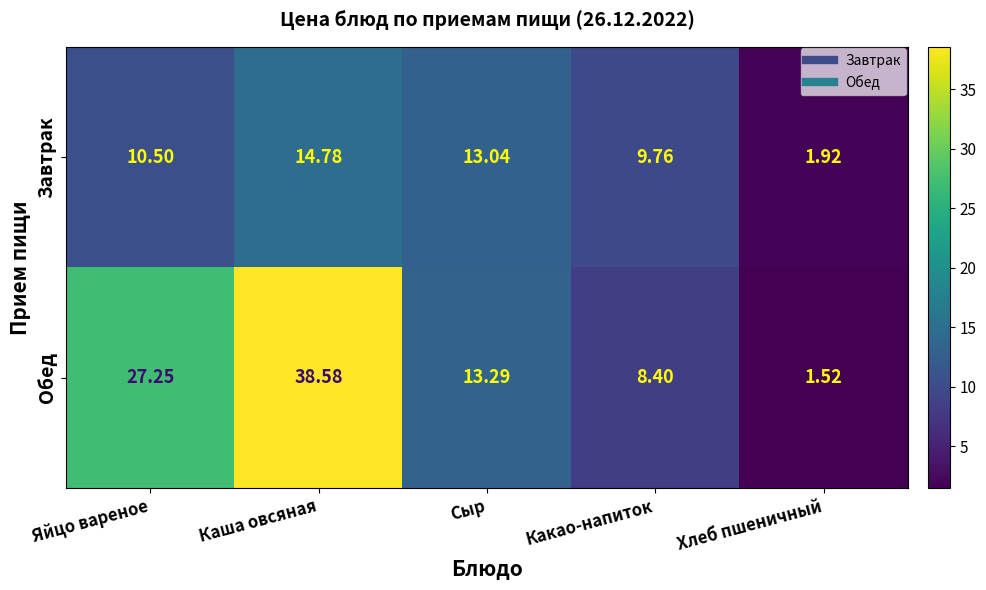

Rank the series by their maximum value, from highest to lowest.

Обед, Завтрак